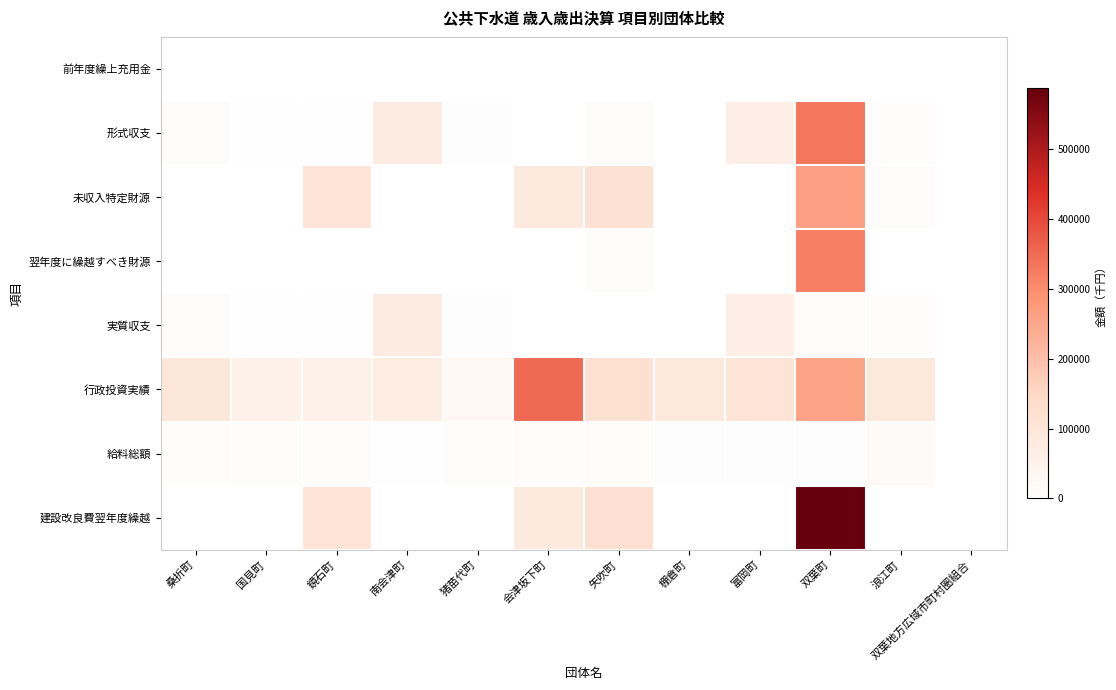

Is it true that 未収入特定財源 equals 105900.0 at 鏡石町?

True